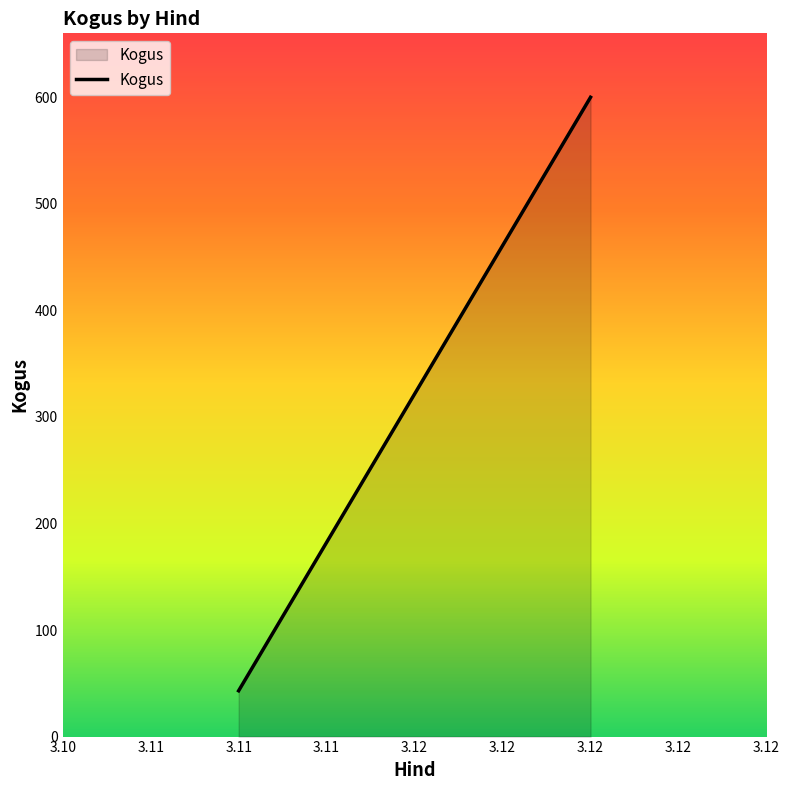

Reading left to right, list all the values displayed in this chart.

3.11=43	3.12=600